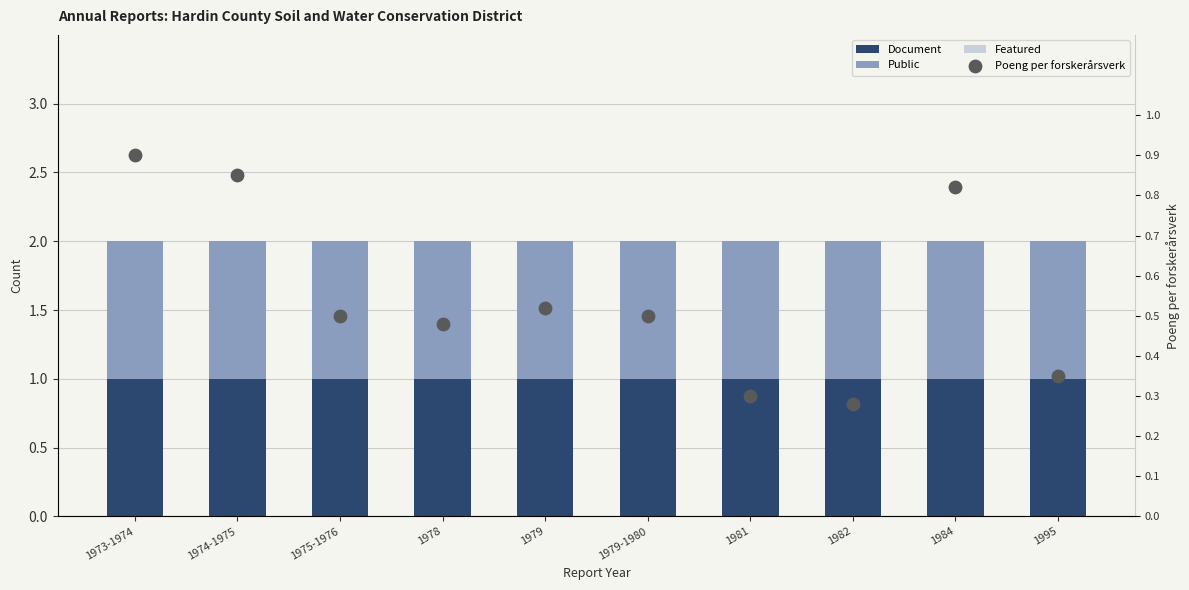

Which series has the largest Y range (max minus min)?

Poeng per forskerårsverk